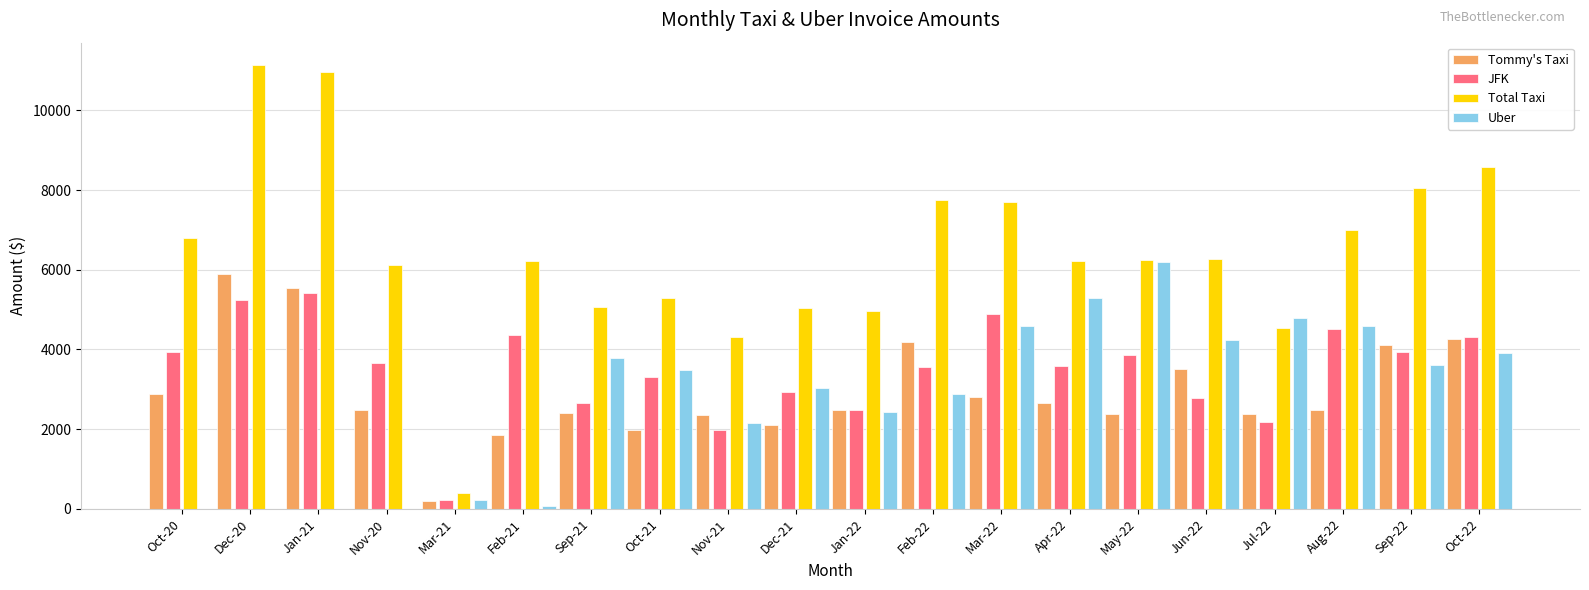

What is the total value across all series at Mar-22?

19972.7